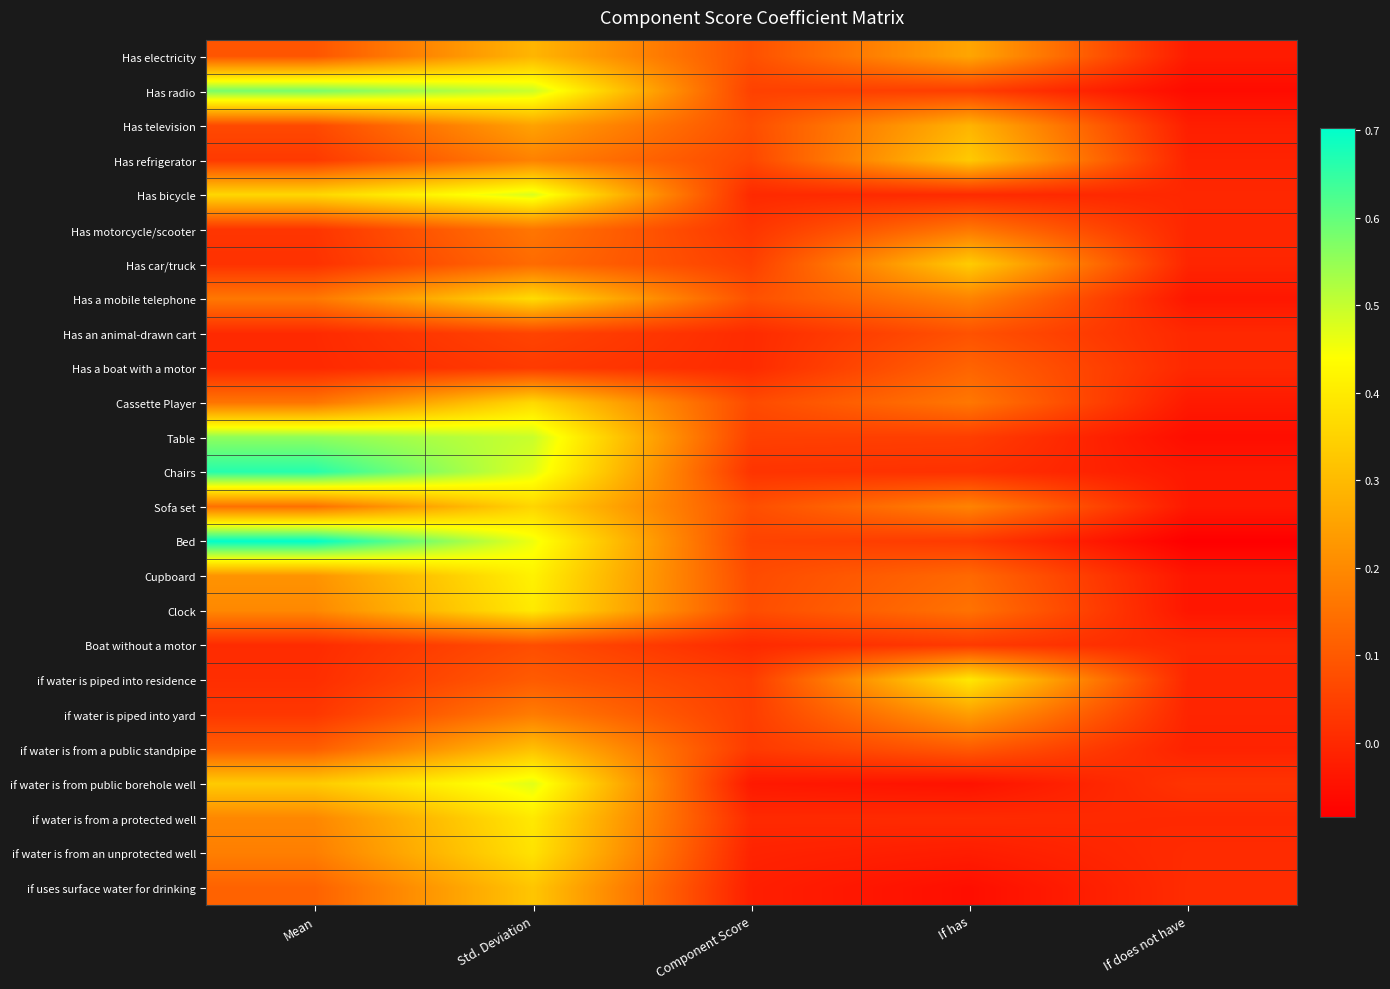

Reading left to right, list all the values displayed in this chart.

Has electricity: Mean=0.1	Std. Deviation=0.3	Component Score=0.1	If has=0.3	If does not have=-0.0
Has radio: Mean=0.6	Std. Deviation=0.5	Component Score=0.1	If has=0.0	If does not have=-0.1
Has television: Mean=0.1	Std. Deviation=0.2	Component Score=0.1	If has=0.3	If does not have=-0.0
Has refrigerator: Mean=0.0	Std. Deviation=0.2	Component Score=0.1	If has=0.3	If does not have=-0.0
Has bicycle: Mean=0.4	Std. Deviation=0.5	Component Score=0.0	If has=0.0	If does not have=-0.0
Has motorcycle/scooter: Mean=0.0	Std. Deviation=0.2	Component Score=0.0	If has=0.2	If does not have=-0.0
Has car/truck: Mean=0.0	Std. Deviation=0.1	Component Score=0.0	If has=0.3	If does not have=-0.0
Has a mobile telephone: Mean=0.2	Std. Deviation=0.4	Component Score=0.1	If has=0.2	If does not have=-0.0
Has an animal-drawn cart: Mean=0.0	Std. Deviation=0.1	Component Score=0.0	If has=0.1	If does not have=-0.0
Has a boat with a motor: Mean=0.0	Std. Deviation=0.0	Component Score=0.0	If has=0.1	If does not have=-0.0
Cassette Player: Mean=0.2	Std. Deviation=0.4	Component Score=0.1	If has=0.2	If does not have=-0.0
Table: Mean=0.6	Std. Deviation=0.5	Component Score=0.0	If has=0.0	If does not have=-0.1
Chairs: Mean=0.7	Std. Deviation=0.5	Component Score=0.0	If has=0.0	If does not have=-0.0
Sofa set: Mean=0.1	Std. Deviation=0.4	Component Score=0.1	If has=0.2	If does not have=-0.0
Bed: Mean=0.7	Std. Deviation=0.5	Component Score=0.1	If has=0.0	If does not have=-0.1
Cupboard: Mean=0.2	Std. Deviation=0.4	Component Score=0.1	If has=0.1	If does not have=-0.0
Clock: Mean=0.2	Std. Deviation=0.4	Component Score=0.1	If has=0.2	If does not have=-0.0
Boat without a motor: Mean=0.0	Std. Deviation=0.1	Component Score=0.0	If has=0.0	If does not have=-0.0
if water is piped into residence: Mean=0.0	Std. Deviation=0.1	Component Score=0.0	If has=0.4	If does not have=-0.0
if water is piped into yard: Mean=0.0	Std. Deviation=0.2	Component Score=0.0	If has=0.2	If does not have=-0.0
if water is from a public standpipe: Mean=0.1	Std. Deviation=0.3	Component Score=0.0	If has=0.1	If does not have=-0.0
if water is from public borehole well: Mean=0.3	Std. Deviation=0.5	Component Score=-0.0	If has=-0.0	If does not have=0.0
if water is from a protected well: Mean=0.2	Std. Deviation=0.4	Component Score=0.0	If has=0.0	If does not have=-0.0
if water is from an unprotected well: Mean=0.2	Std. Deviation=0.4	Component Score=-0.0	If has=-0.0	If does not have=0.0
if uses surface water for drinking: Mean=0.1	Std. Deviation=0.3	Component Score=-0.0	If has=-0.1	If does not have=0.0